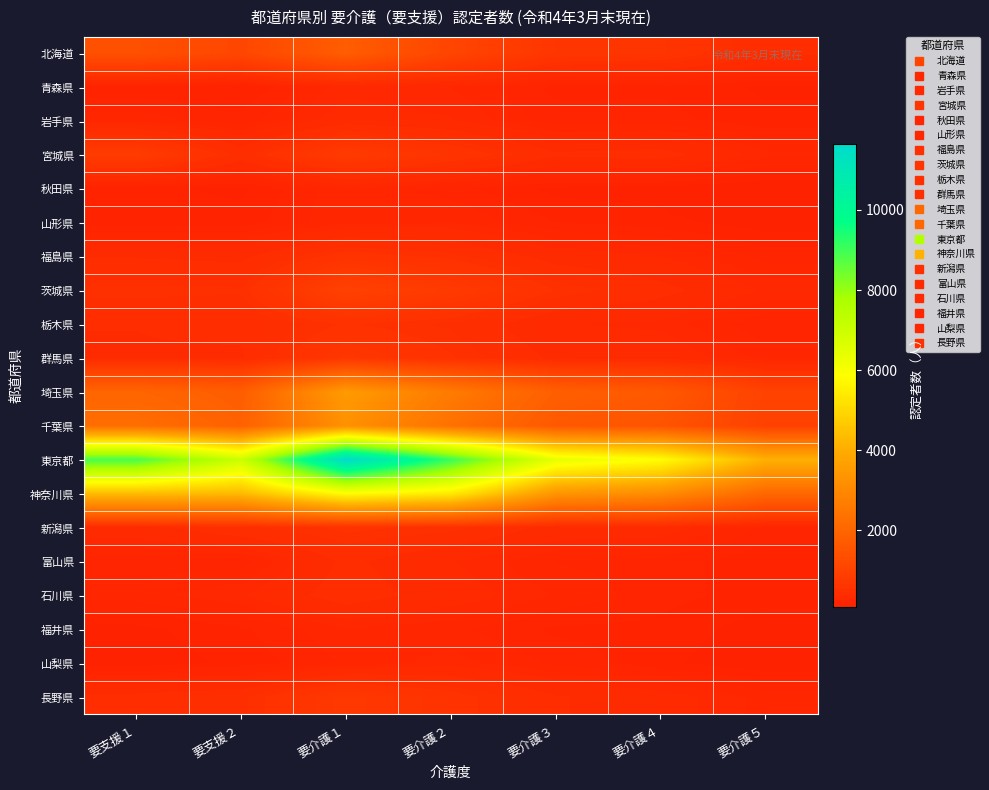

Which label corresponds to the largest value in the chart?

要介護１